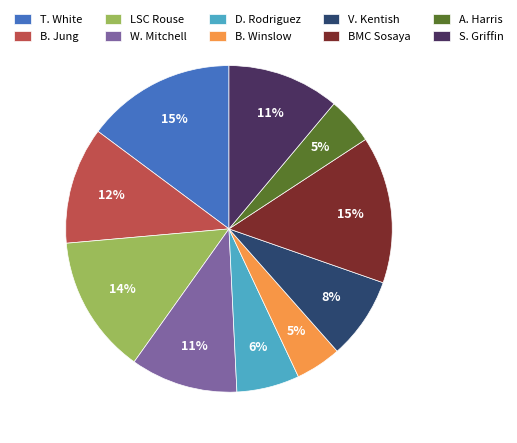

Does any single category account for the majority?

No